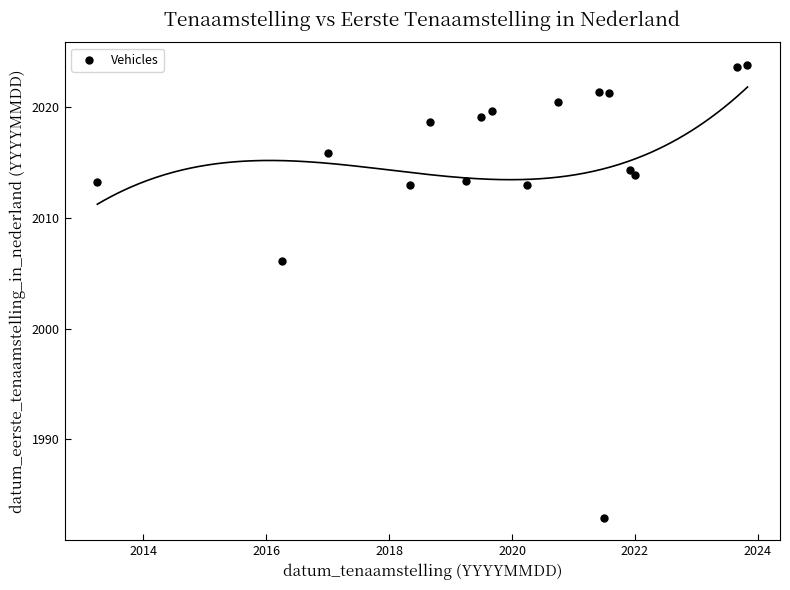

What Y value in the scatter plot is closest to 2003?

2006.1